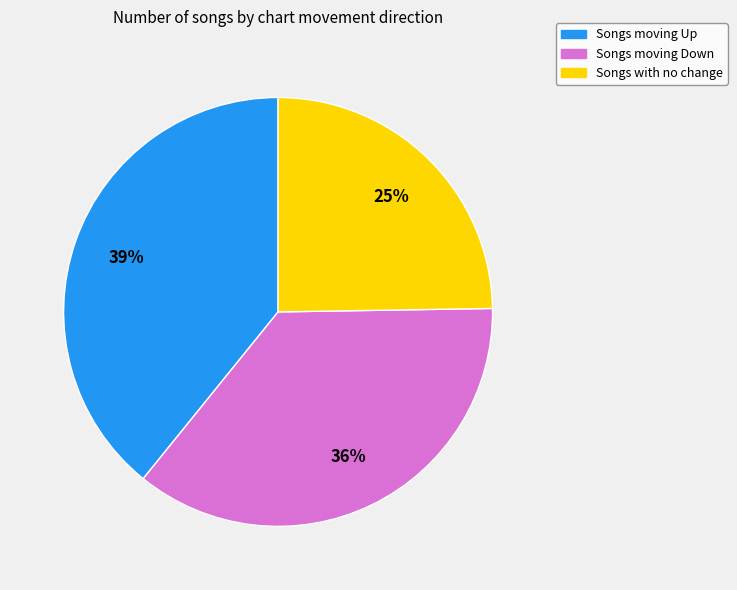

Does any single category account for the majority?

No